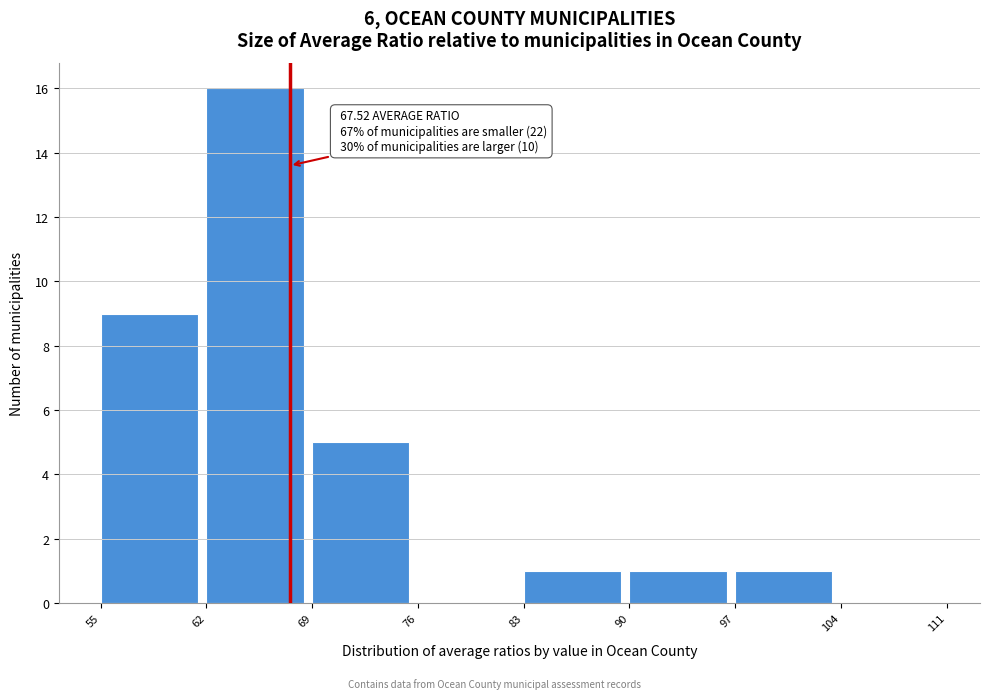

Which range on the x-axis has the tallest bar?

62 to 69